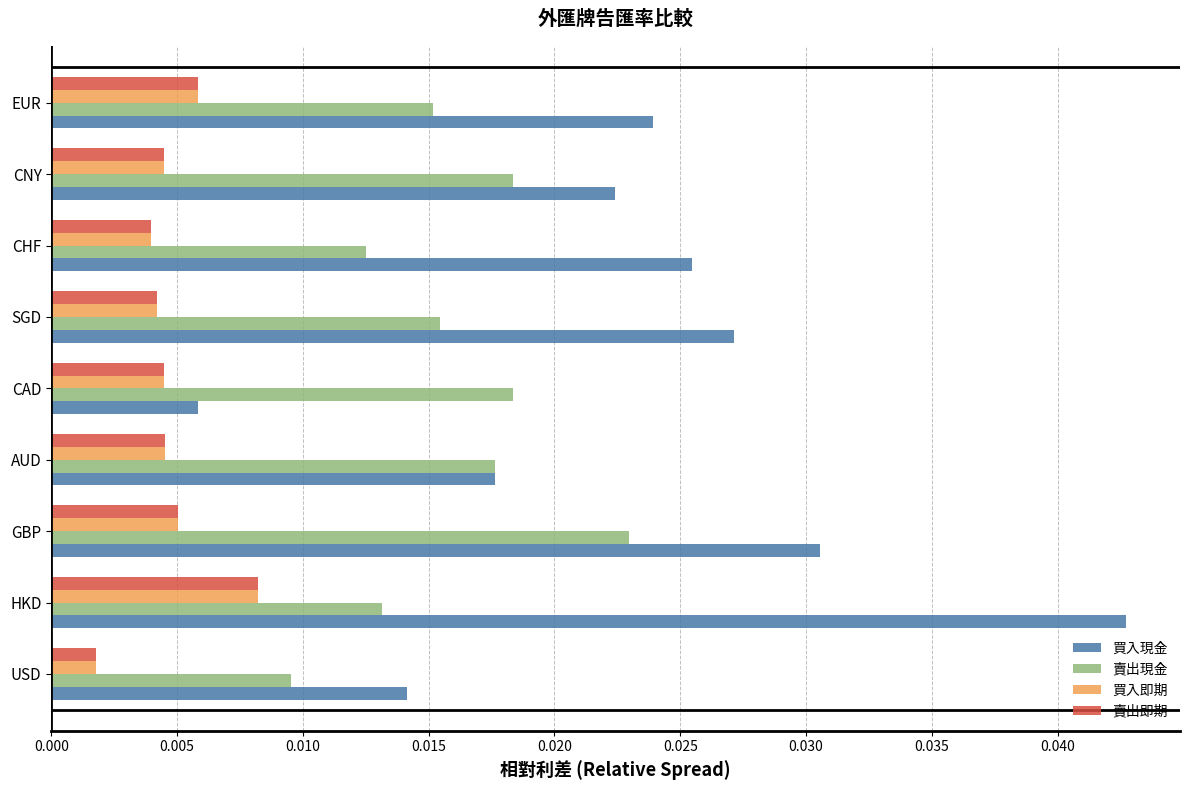

Which category has the highest value in the 買入現金 series?

HKD